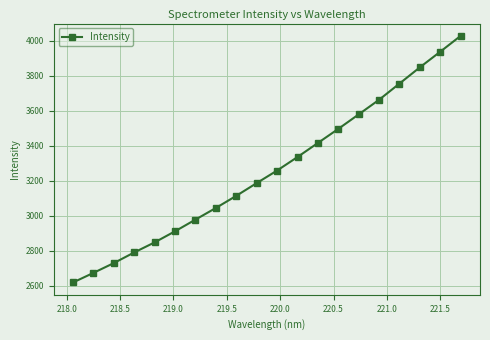

What is the minimum value shown in the chart?

2619.8